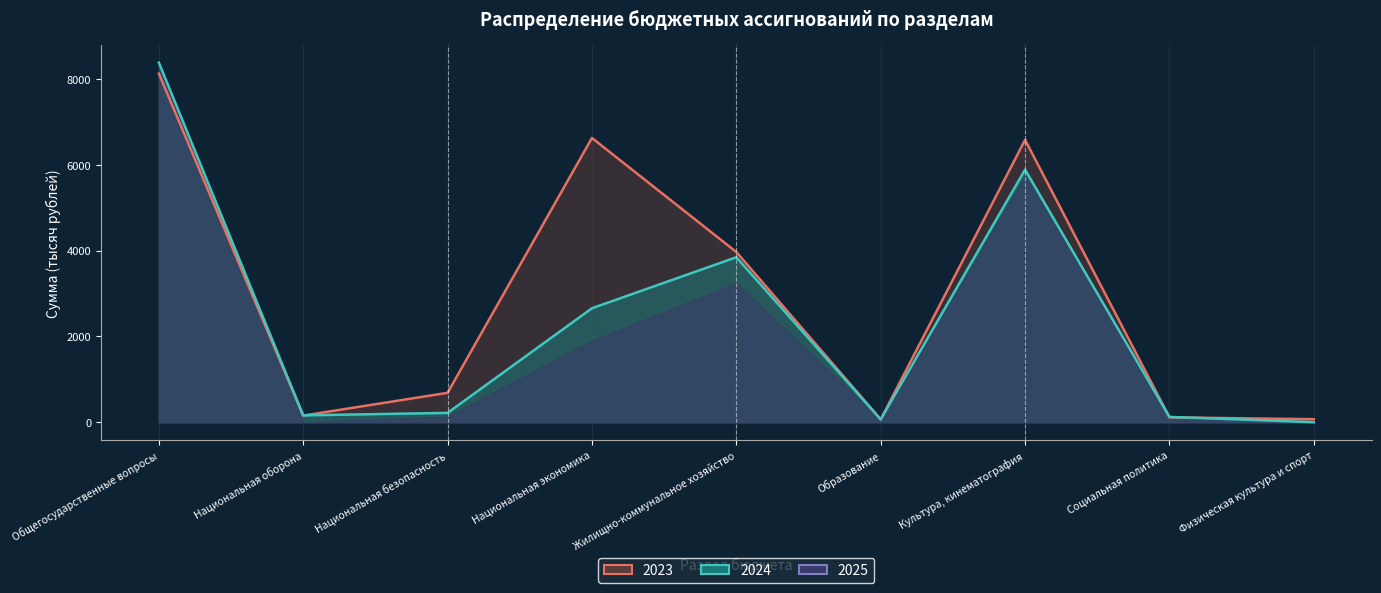

Which series has the largest total across all categories?

2023